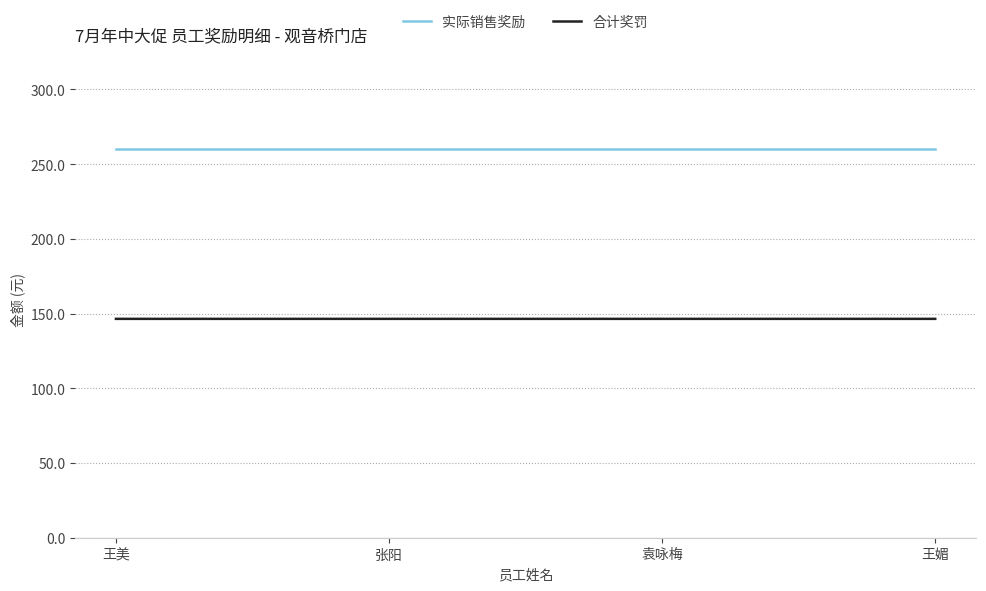

True or false: 实际销售奖励 and 合计奖罚 intersect in this chart.

False